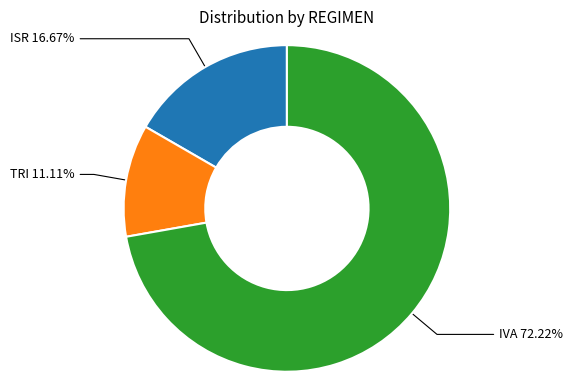

The ISR slice represents 24% of the pie. True or false?

False